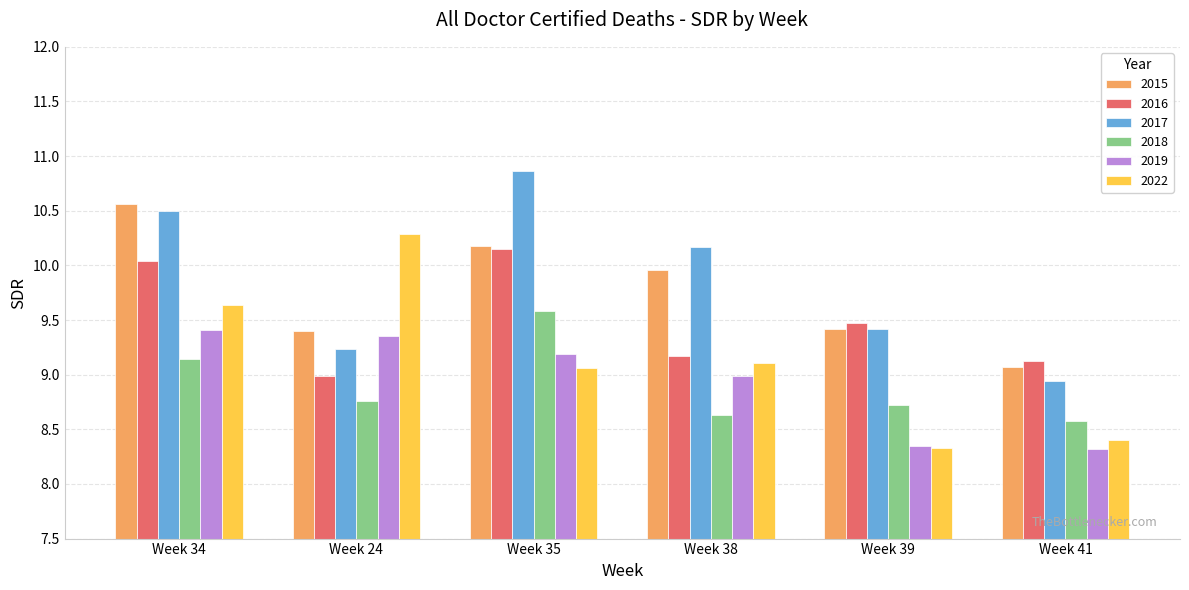

Where is 2017 nearest to the value 9?

Week 41